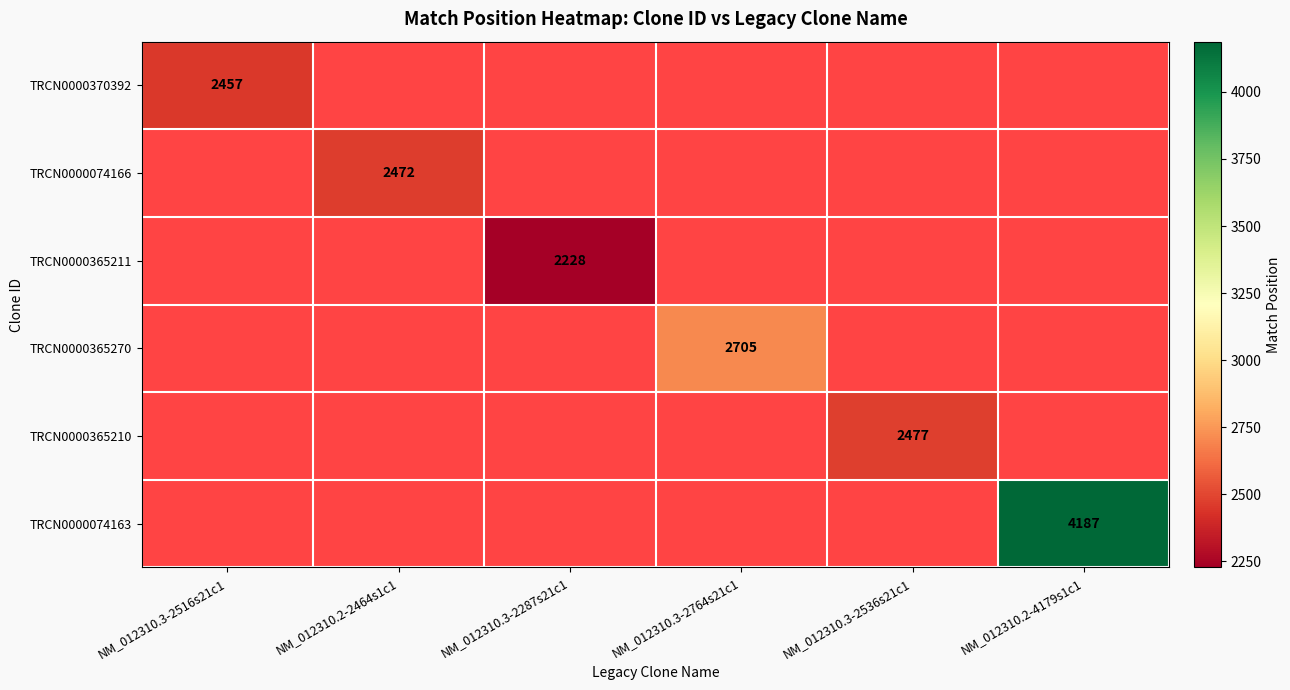

The TRCN0000074163 series shows 2098 at NM_012310.2-4179s1c1. True or false?

False